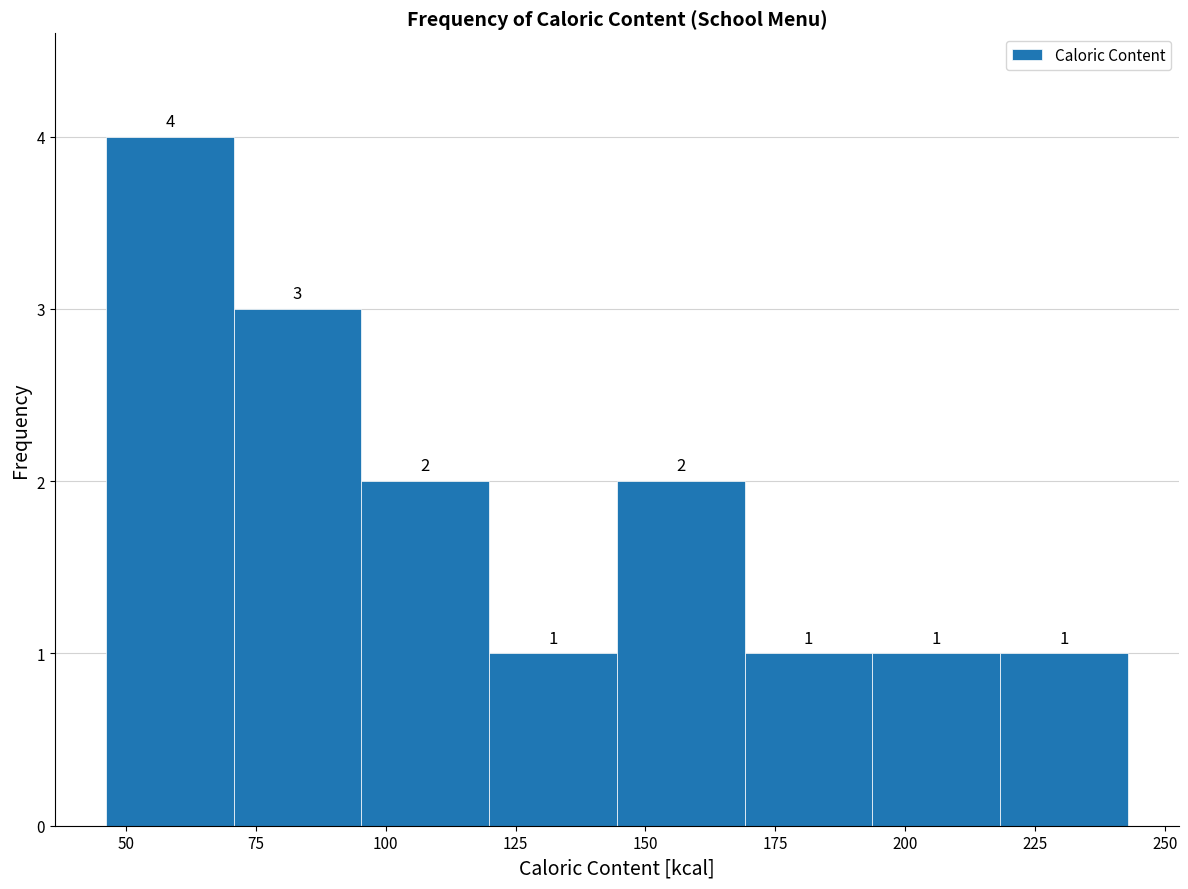

Which range on the x-axis has the tallest bar?

45 to 70